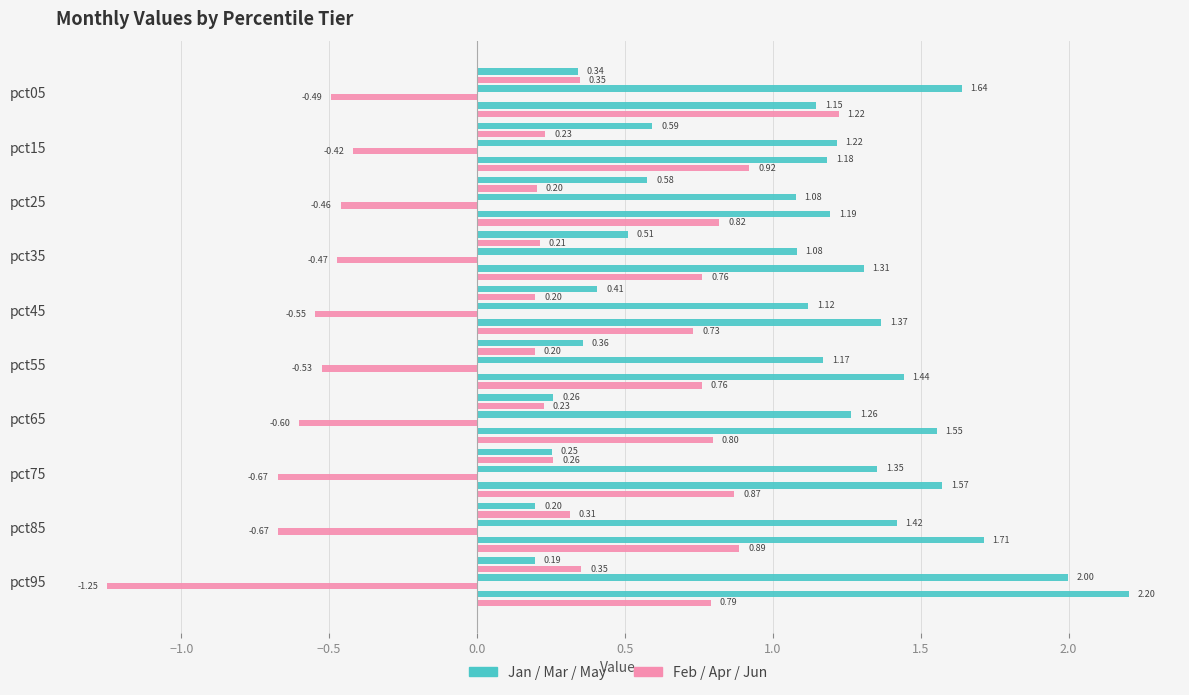

What is the approximate value of May at pct15?

1.2